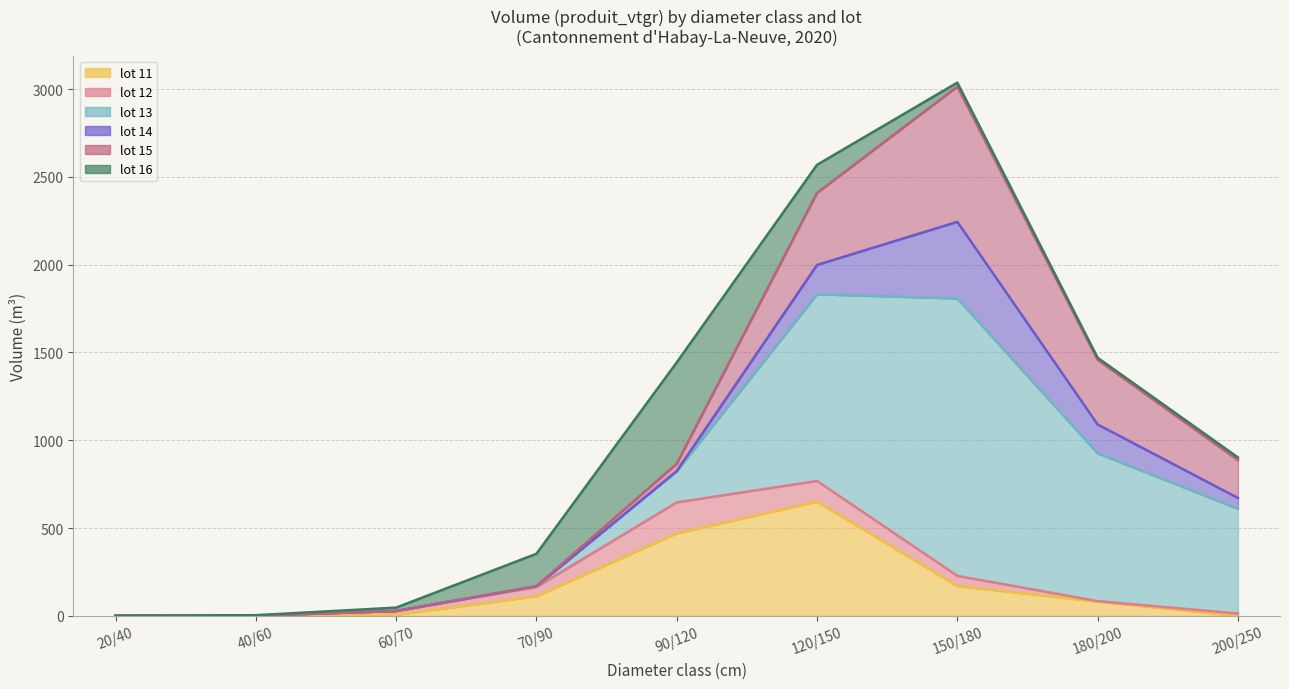

At which category is the sum across all series the highest?

150/180